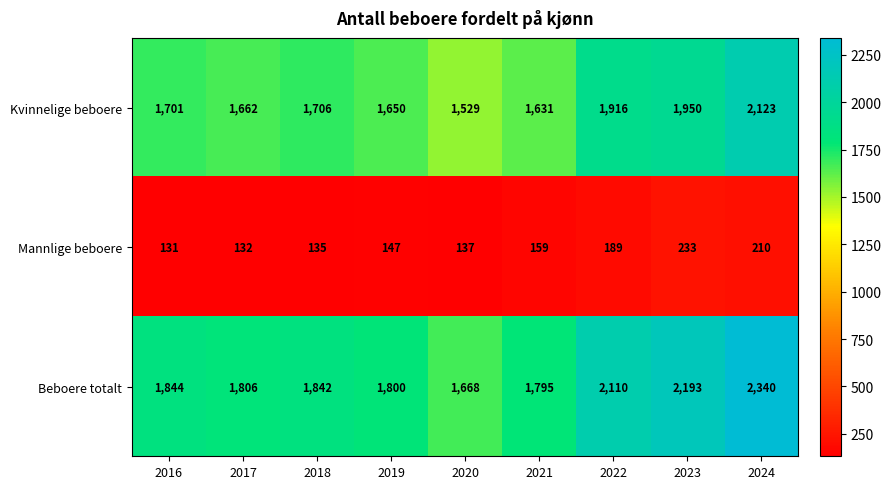

Is it true that Beboere totalt equals 2790 at 2020?

False